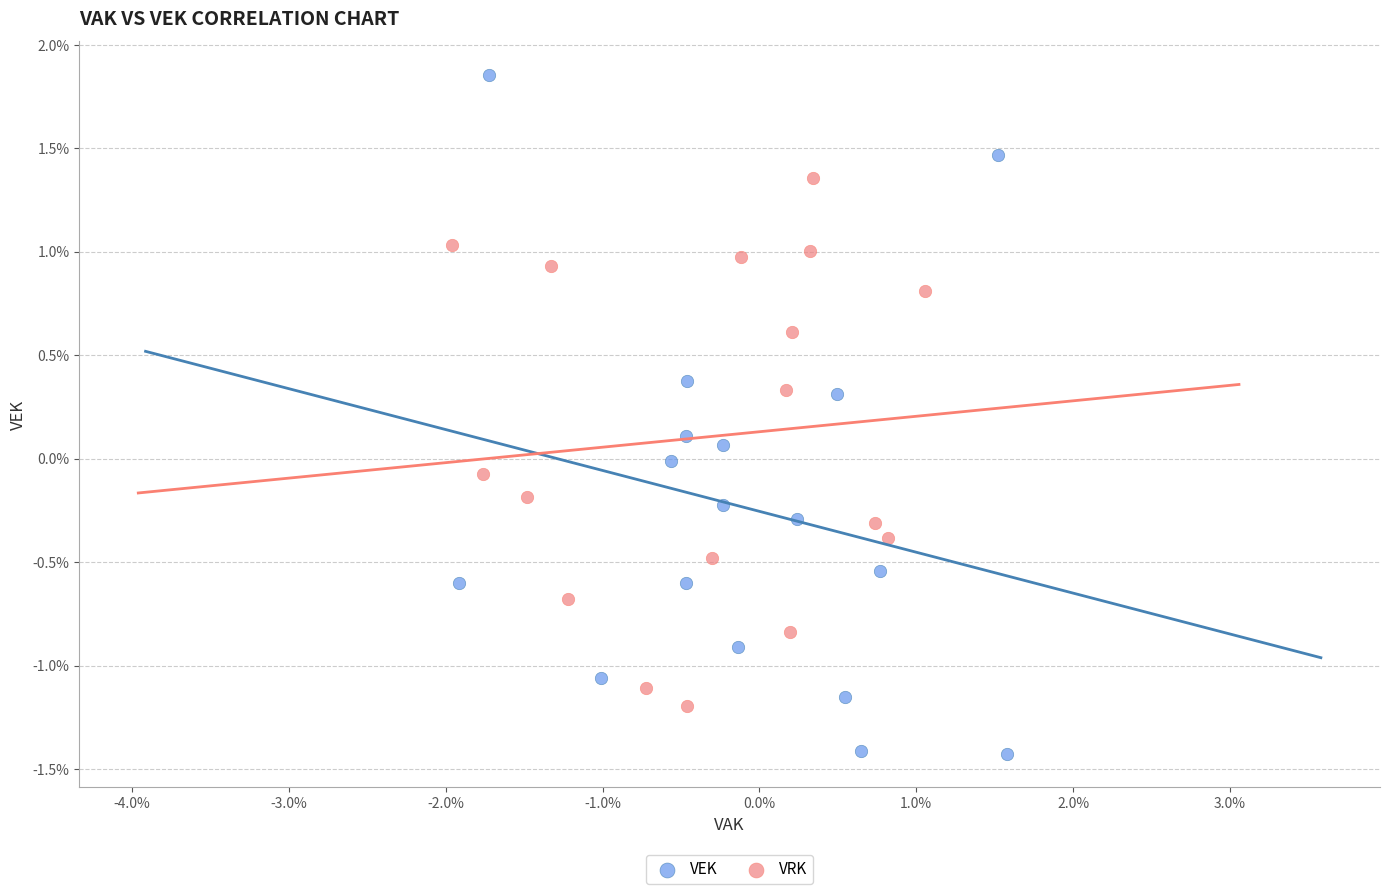

Which series reaches the maximum Y coordinate?

VEK